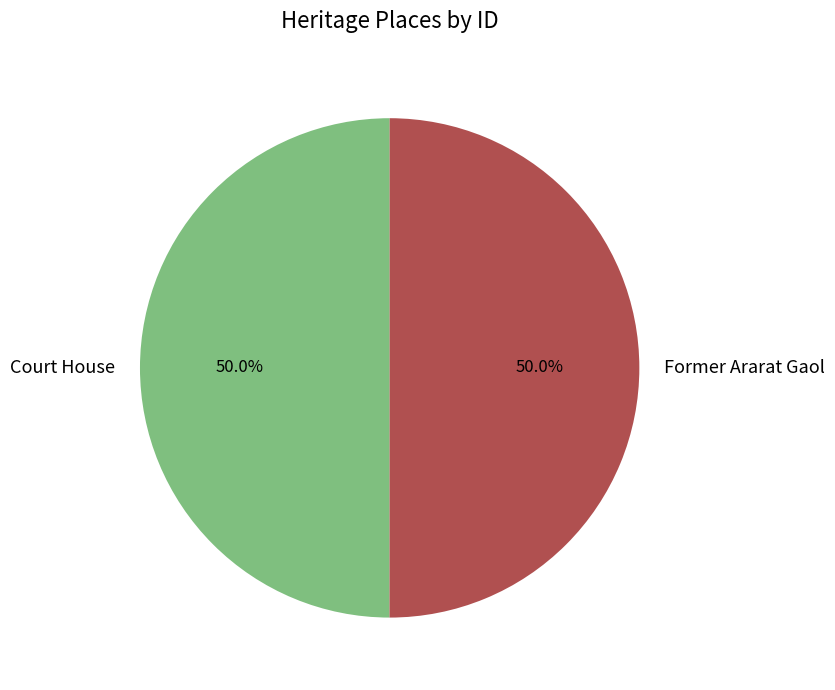

Combined, what portion of the pie is Former Ararat Gaol and Court House?

100.0%